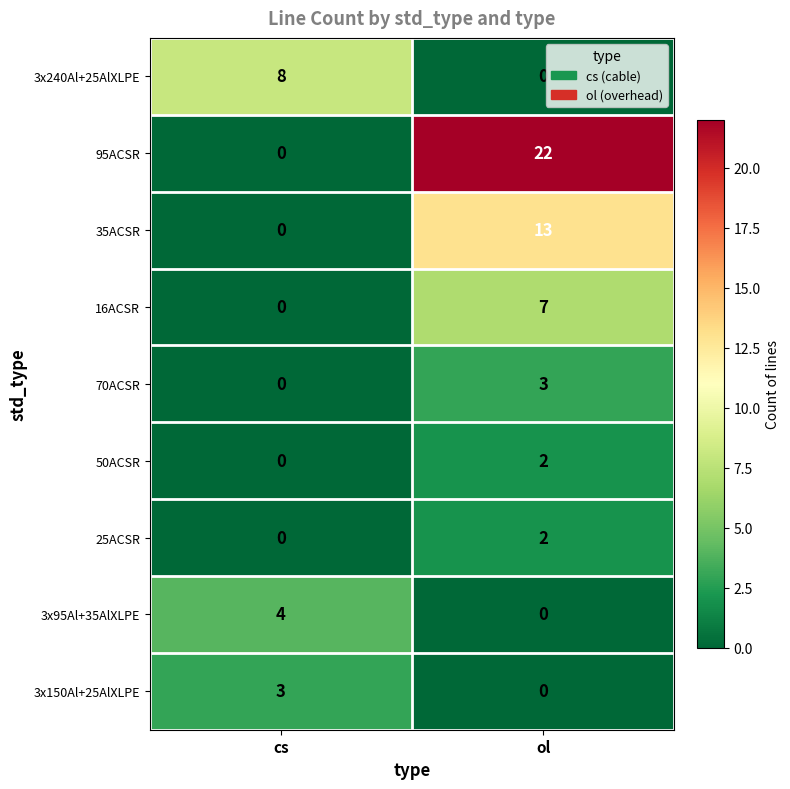

Which category has the highest value across all series?

ol